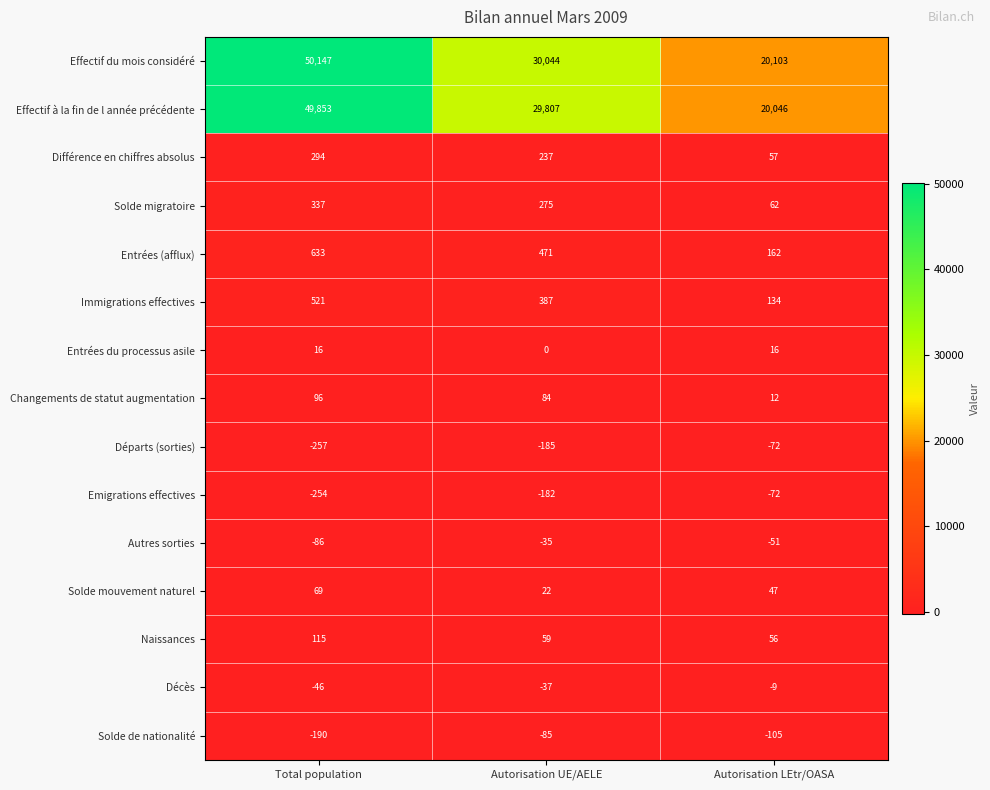

What value does the Effectif à la fin de l année précédente series have at Total population, to the nearest 100?

49900